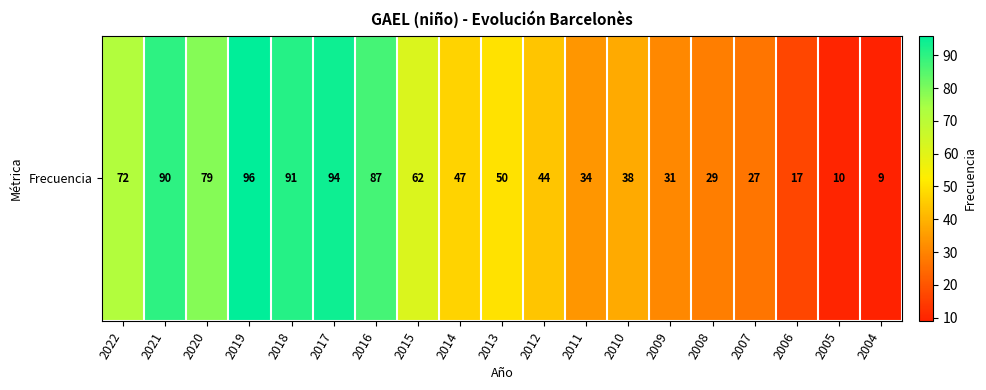

Which has a higher value, 2018 or 2012?

2018